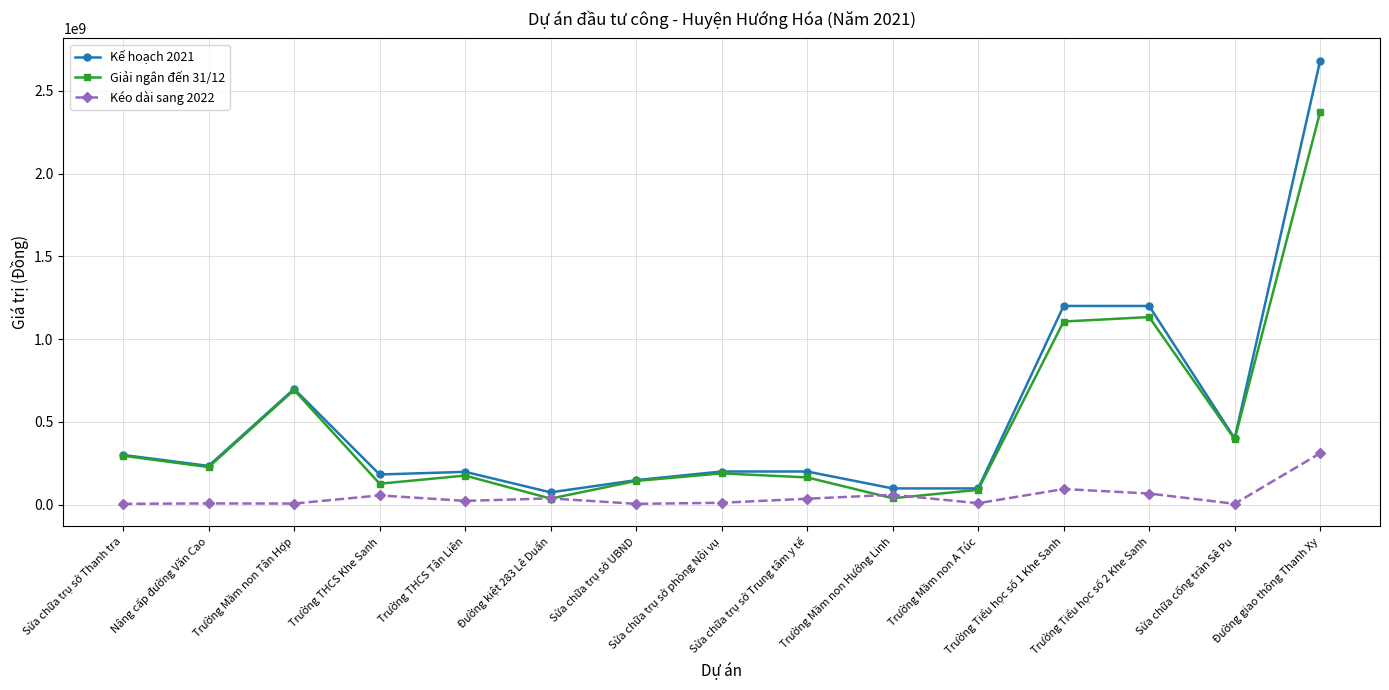

The Kế hoạch 2021 series shows 234000000 at Nâng cấp đường Văn Cao. True or false?

True